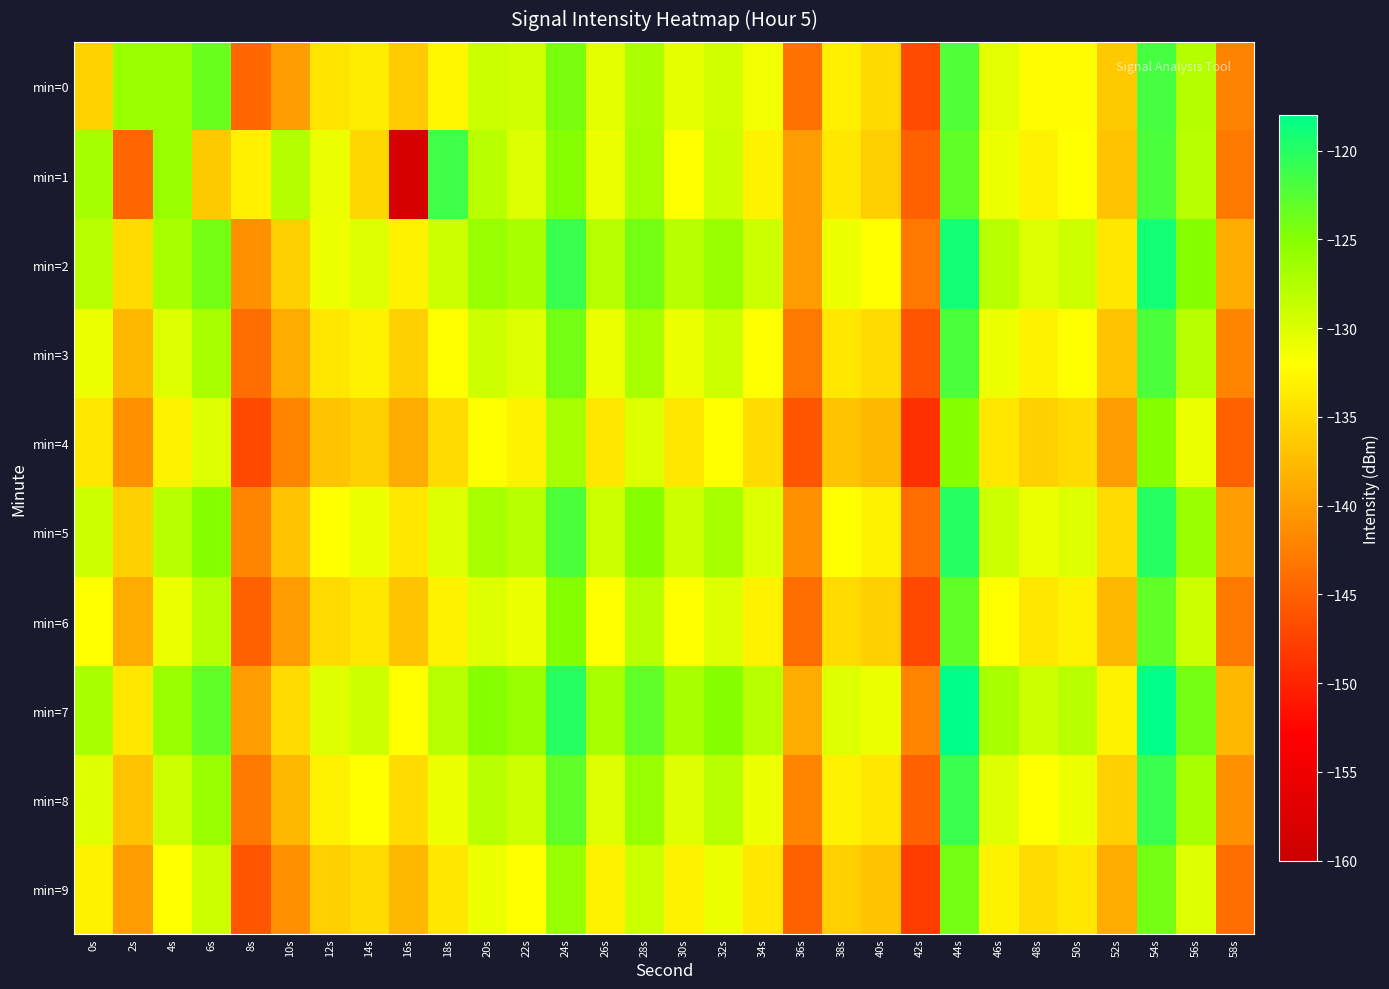

Which category has the lowest value across all series?

16s